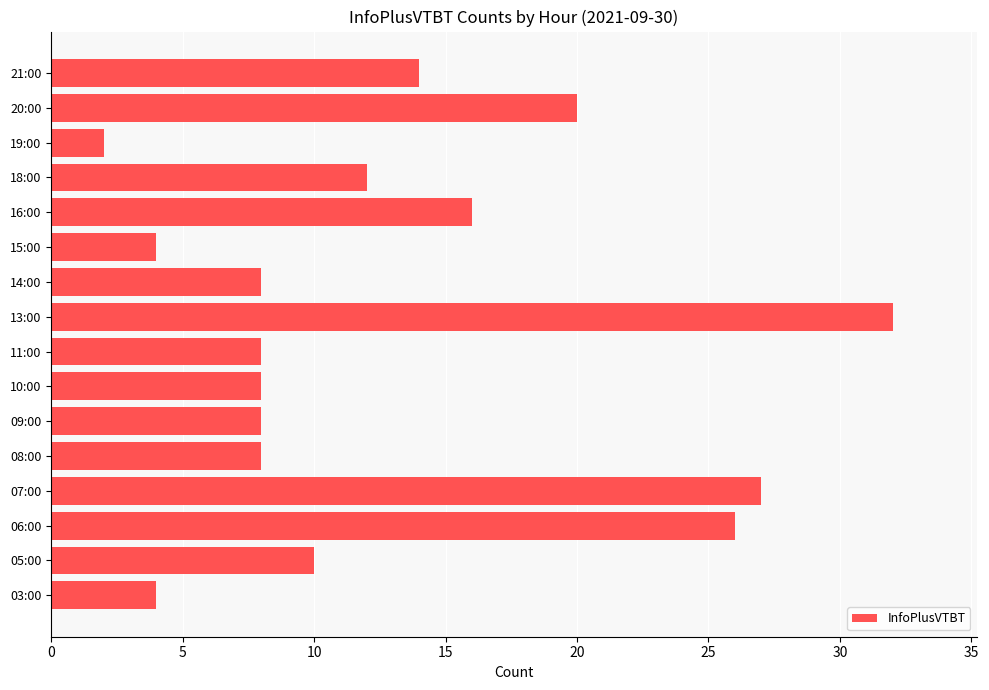

Does the chart contain any negative values?

No